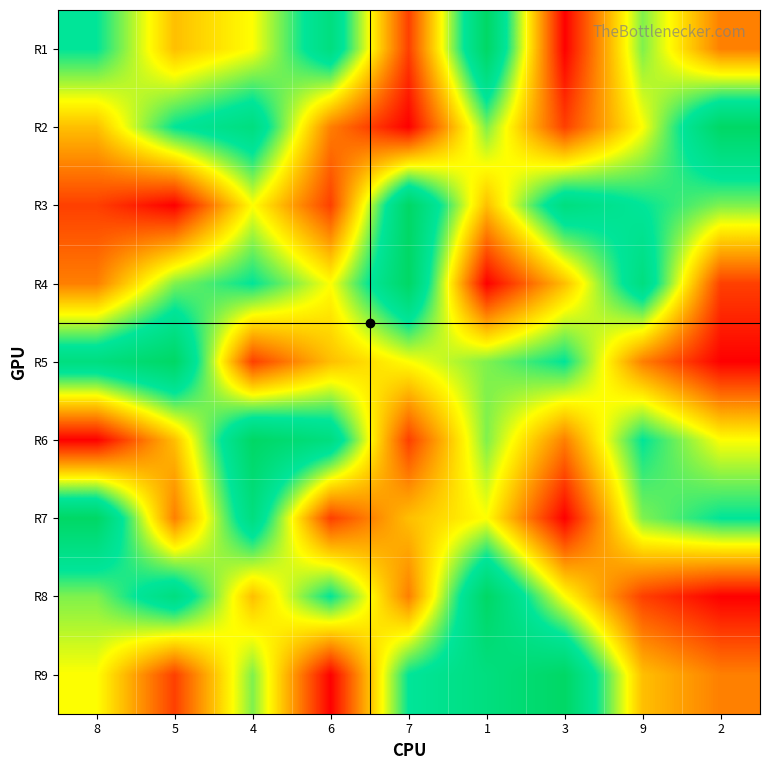

Reading right to left, what are all the values shown in this chart?

R1: 2=3	9=6	3=1	1=9	7=2	6=8	4=5	5=4	8=7
R2: 2=9	9=5	3=2	1=6	7=1	6=3	4=8	5=7	8=4
R3: 2=6	9=7	3=8	1=4	7=9	6=2	4=5	5=1	8=2
R4: 2=2	9=8	3=4	1=1	7=9	6=5	4=7	5=6	8=3
R5: 2=1	9=3	3=7	1=6	7=5	6=4	4=2	5=9	8=8
R6: 2=5	9=7	3=3	1=6	7=2	6=8	4=9	5=4	8=1
R7: 2=7	9=6	3=1	1=5	7=4	6=2	4=8	5=3	8=9
R8: 2=1	9=2	3=5	1=9	7=3	6=7	4=4	5=8	8=6
R9: 2=3	9=4	3=9	1=8	7=7	6=1	4=6	5=2	8=5